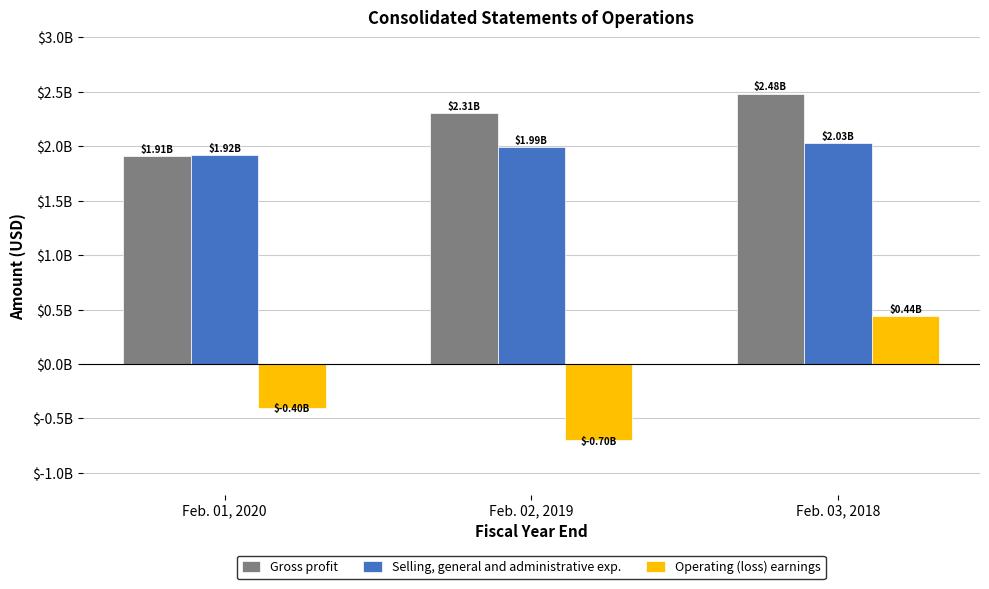

Reading left to right, extract all data points from this chart.

Gross profit: Feb. 01, 2020=1908700000	Feb. 02, 2019=2308100000	Feb. 03, 2018=2484900000
Selling, general and administrative exp.: Feb. 01, 2020=1922700000	Feb. 02, 2019=1994200000	Feb. 03, 2018=2031900000
Operating (loss) earnings: Feb. 01, 2020=-399600000	Feb. 02, 2019=-702000000	Feb. 03, 2018=439200000